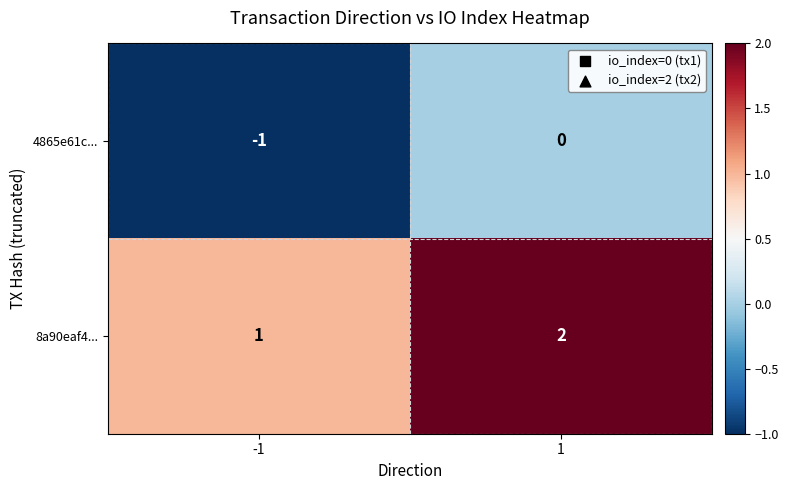

The 4865e61c... series shows 0 at 1. True or false?

True